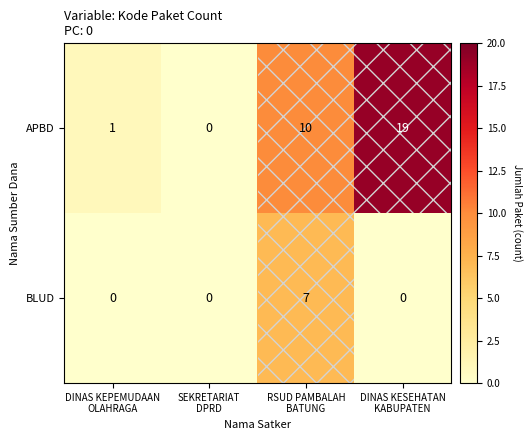

List the series in order of their peak value, lowest first.

BLUD, APBD